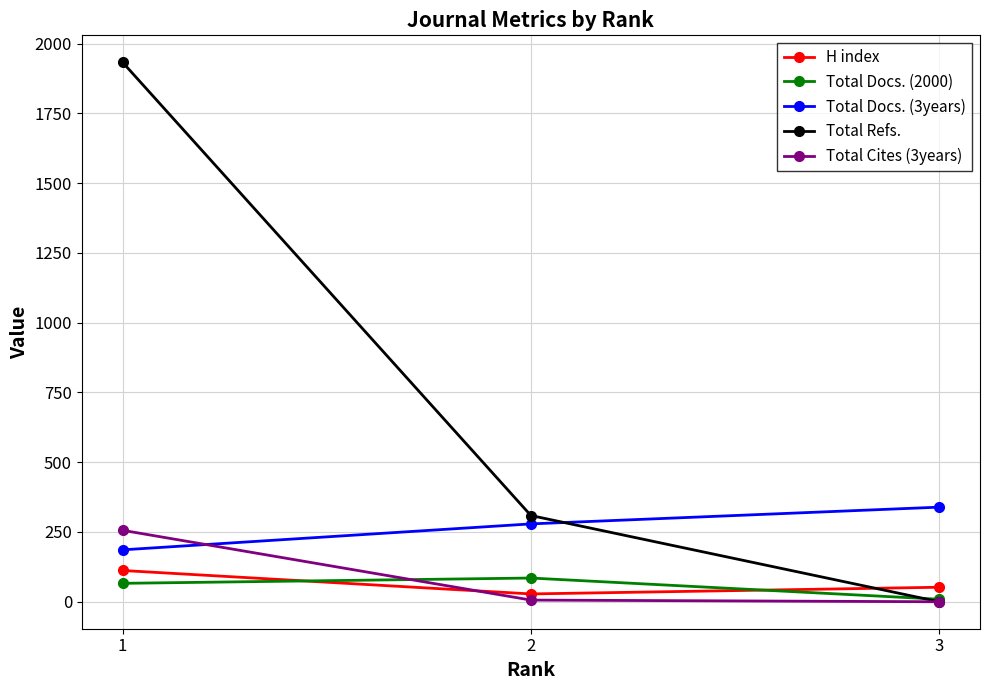

What is the spread (max minus min) of values at 1?

1867